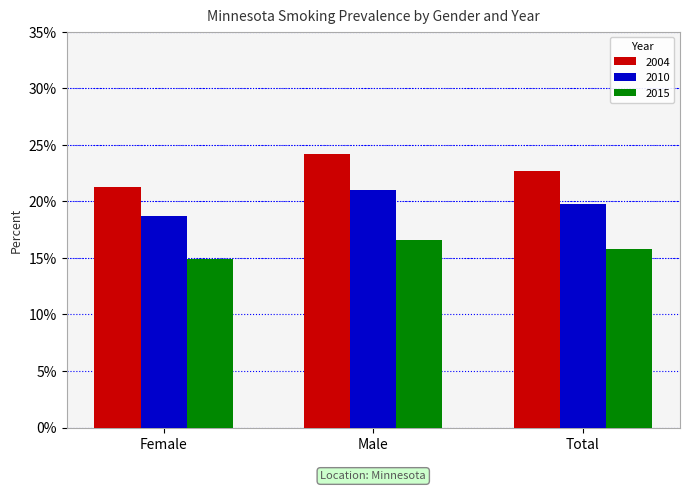

Are the bars grouped side by side (vs. stacked)?

Yes